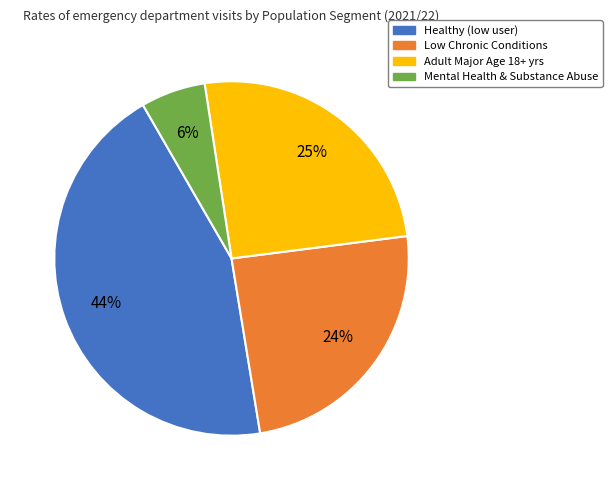

The Mental Health & Substance Abuse slice represents 15% of the pie. True or false?

False